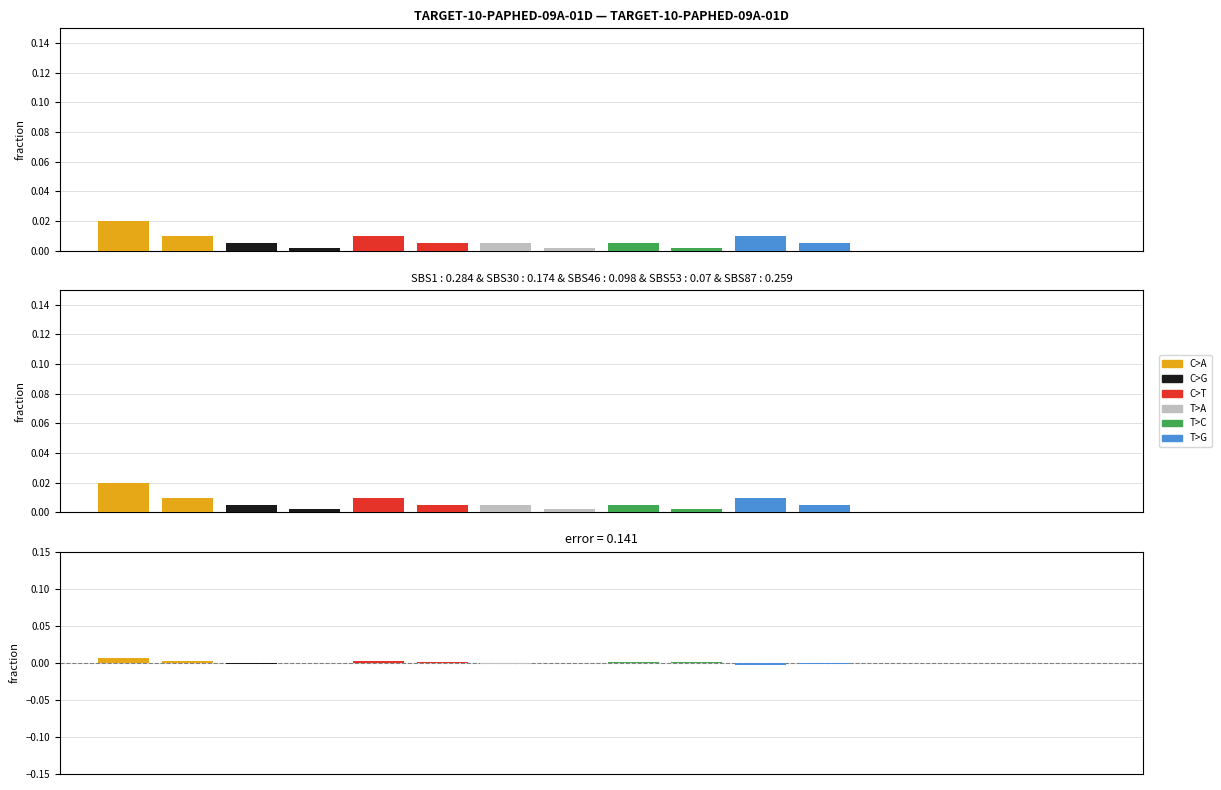

How many bars are there in each group?

6